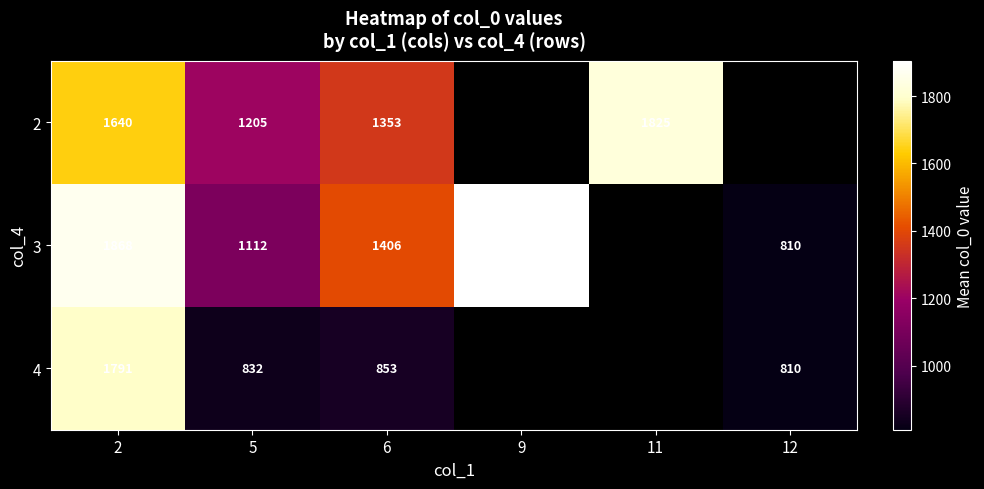

Rank the categories by 2 value from lowest to highest.

5, 6, 2, 9, 11, 12